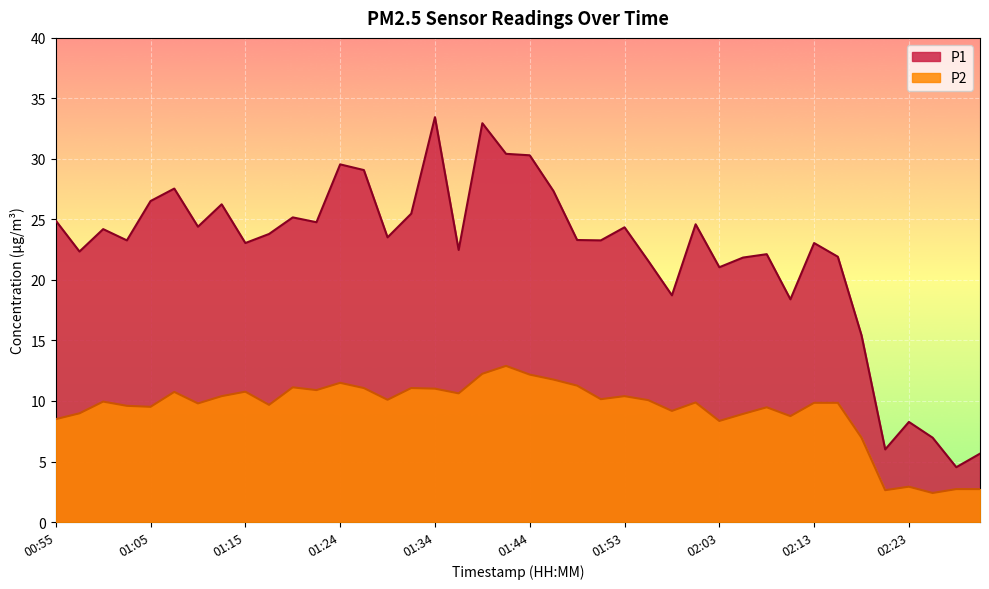

Rank the series by their average value, from lowest to highest.

P2, P1